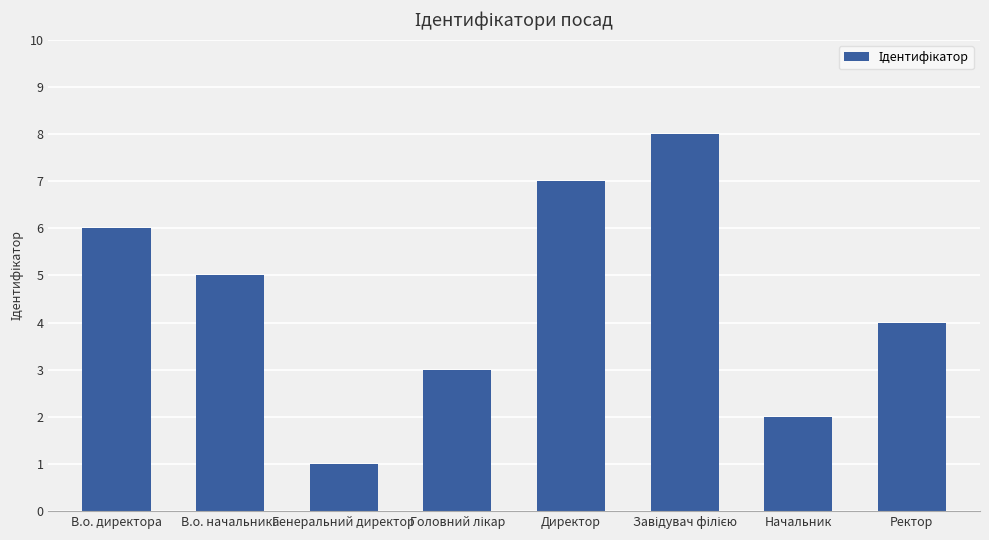

Approximately how many times larger is the value at Начальник compared to Директор?

0.3